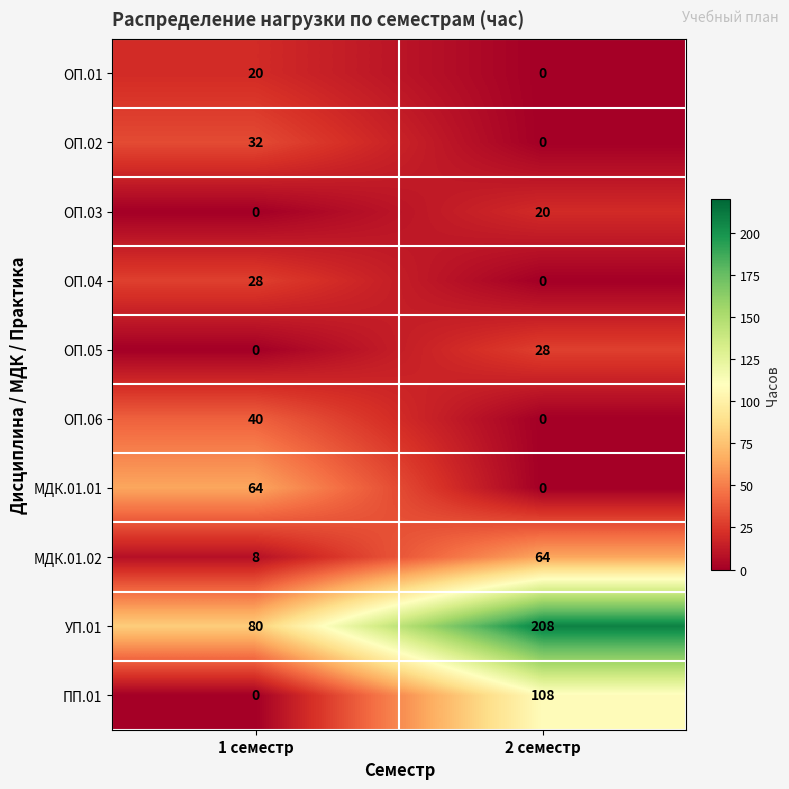

How many distinct data groups are displayed?

10